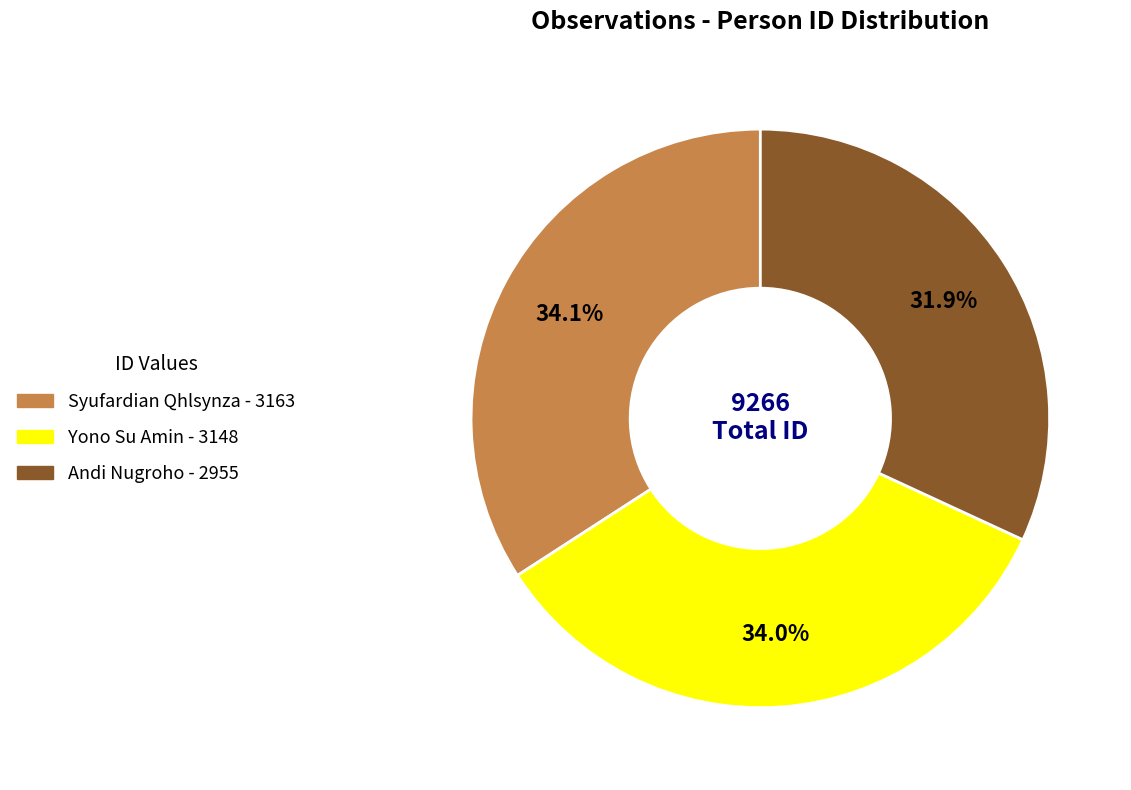

What is the ratio of the value at Andi Nugroho to the value at Syufardian Qhlsynza?

0.9